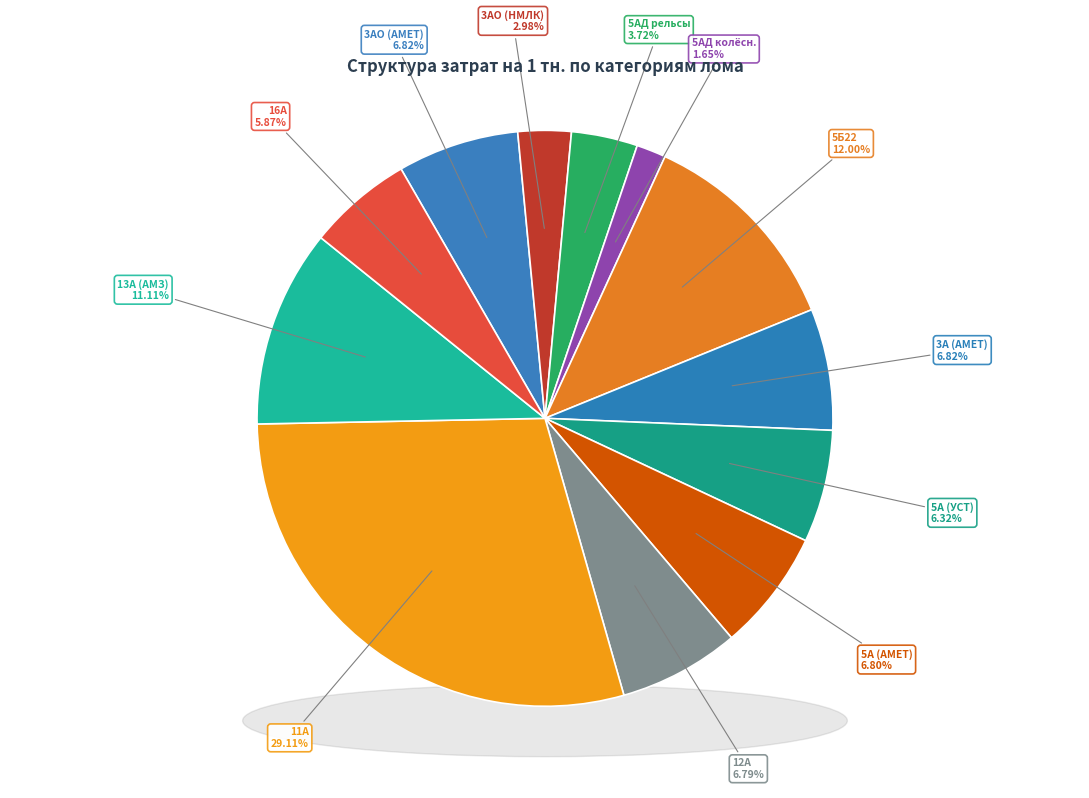

Between База Стерлитамак НМЛК (5АД рельсы) and База Стерлитамак Амет-сырье (16А), which is larger?

База Стерлитамак Амет-сырье (16А)